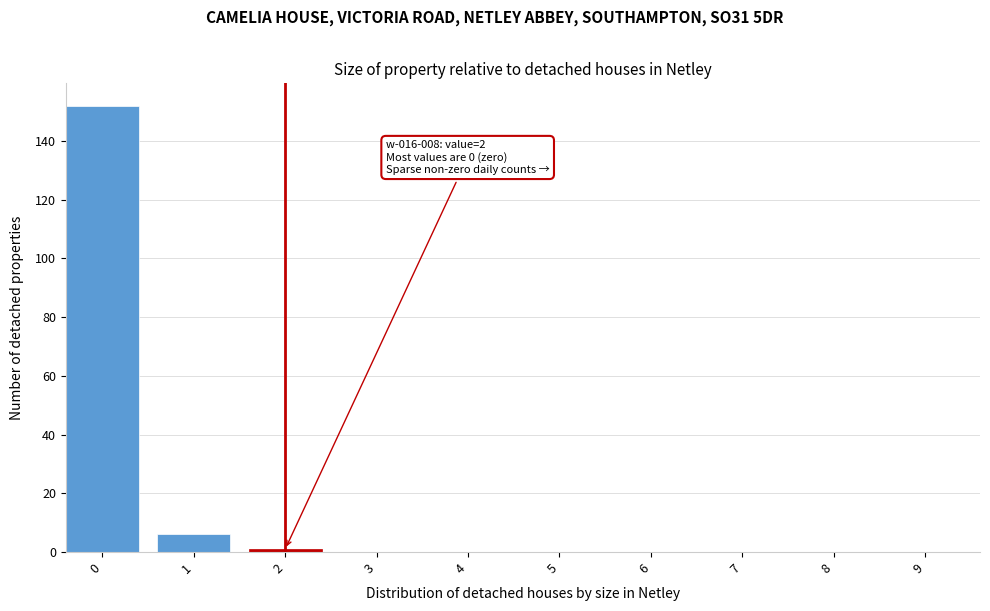

Reading left to right, what are all the values shown in this chart?

0=152	1=6	2=1	3=0	4=0	5=0	6=0	7=0	8=0	9=0